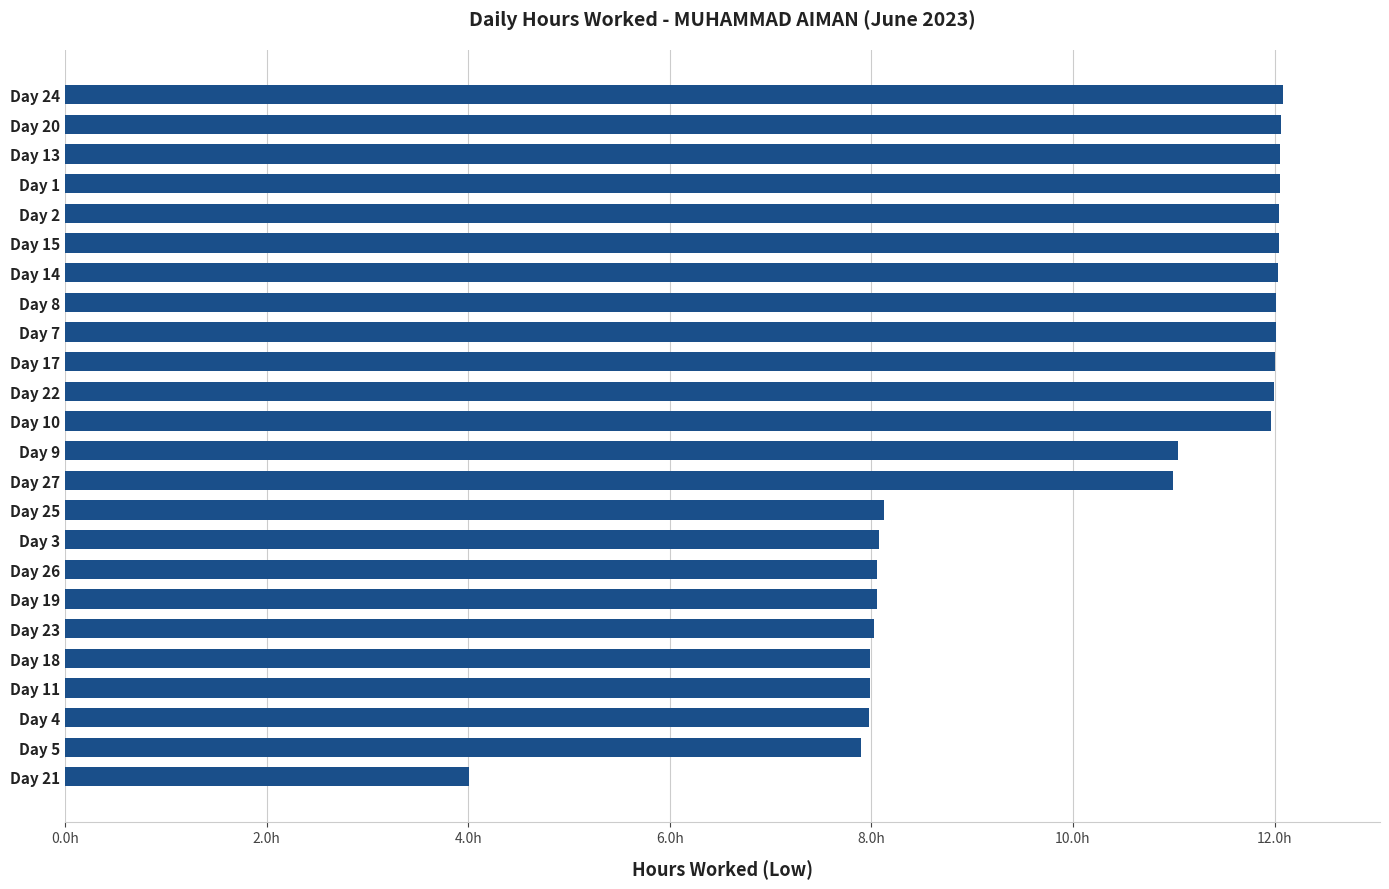

What is the average value?

10.1